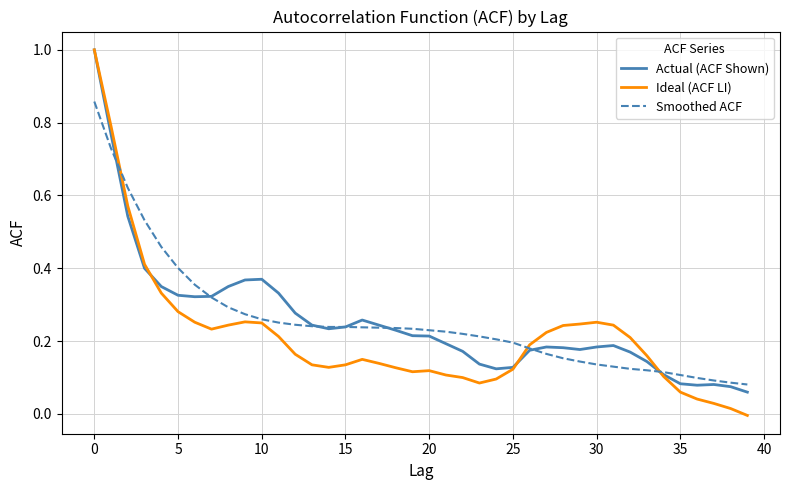

Which series has the largest range (max minus min)?

Ideal (ACF LI)